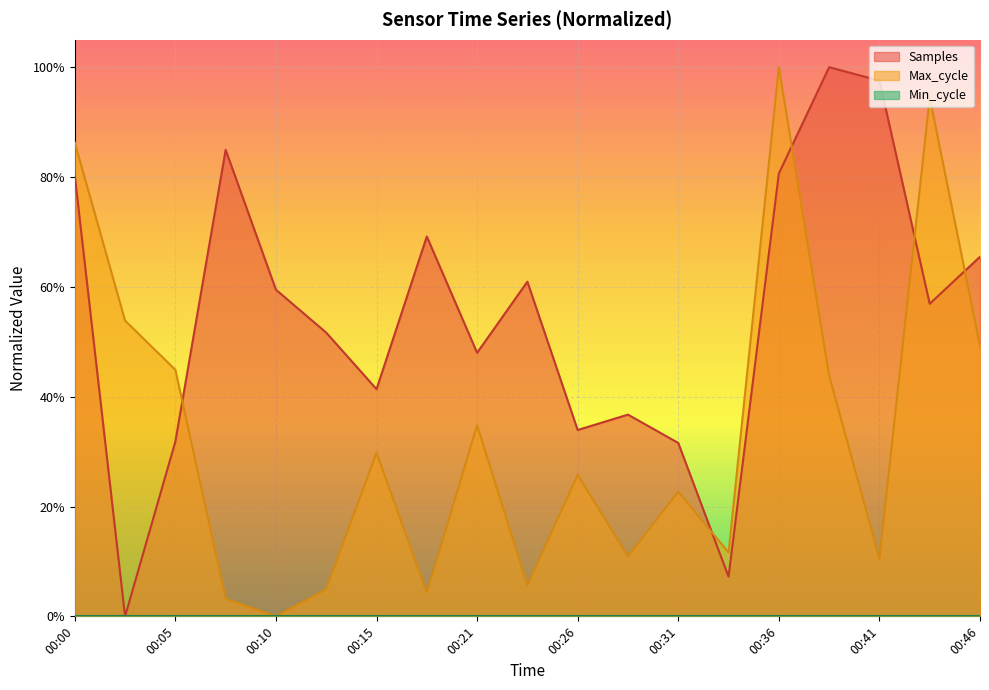

Does the chart display data point markers on the line(s)?

No